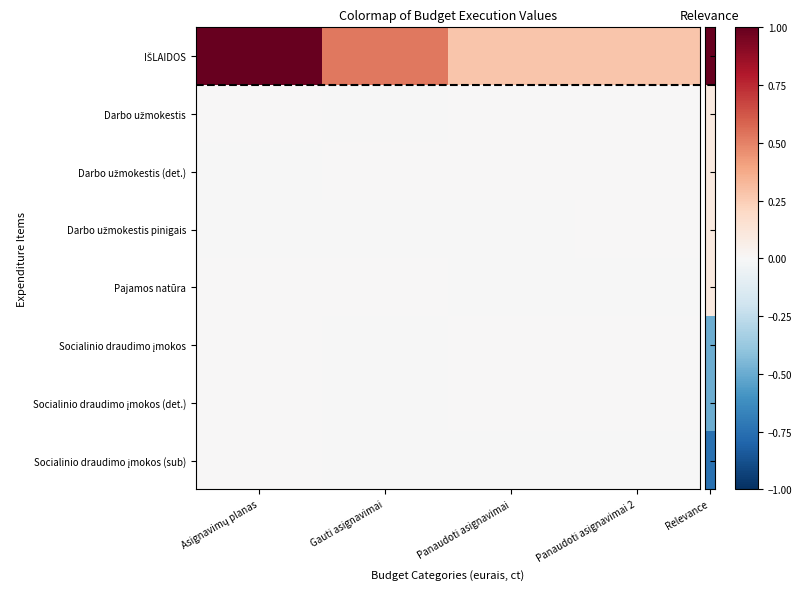

Between Gauti asignavimai and Panaudoti asignavimai, which series saw the biggest shift?

IŠLAIDOS